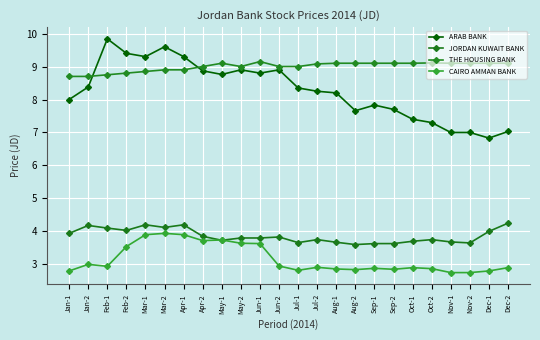

Does the chart have visible grid lines?

Yes